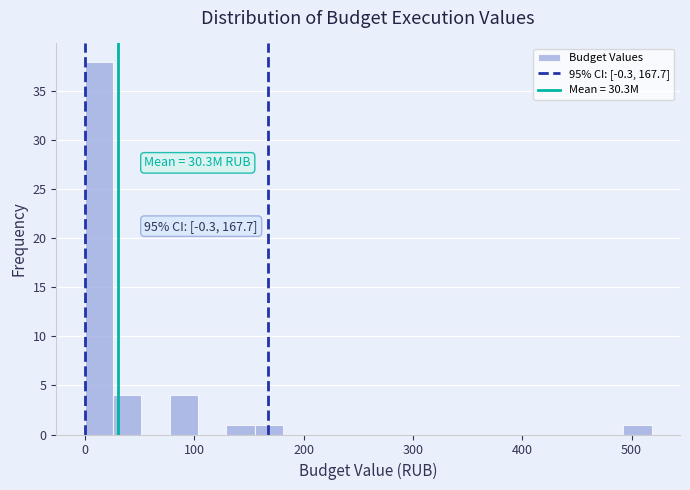

Read against the x-axis, roughly where is the centre of the tallest bar?

10